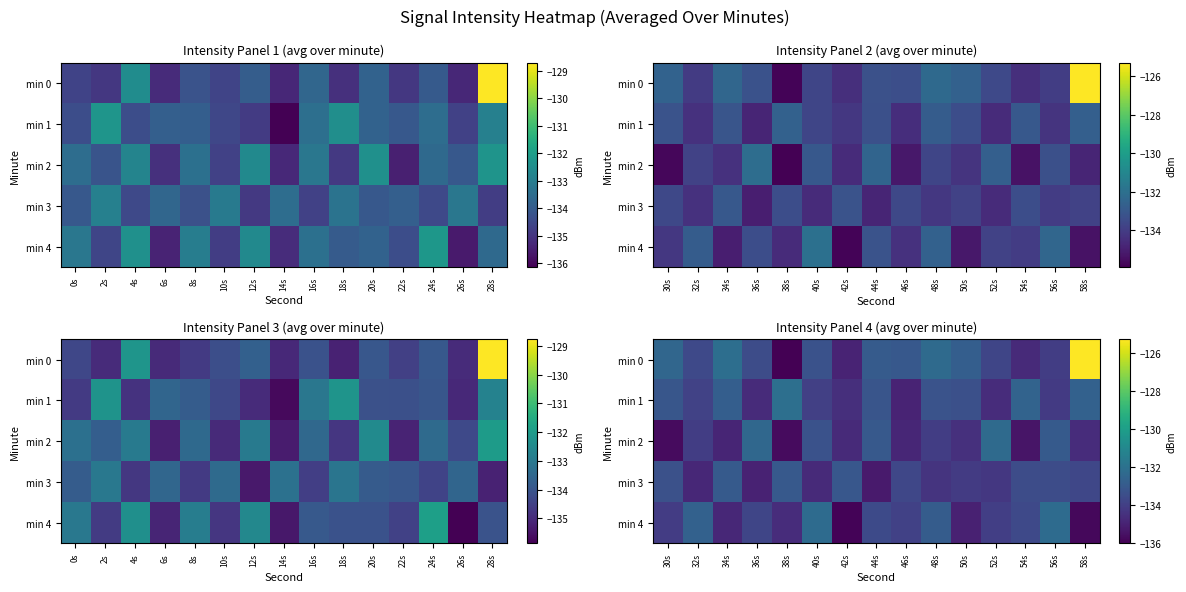

Rank the categories by min 0 value from lowest to highest.

38s, 42s, 54s, 56s, 52s, 32s, 36s, 40s, 46s, 44s, 50s, 30s, 48s, 34s, 58s